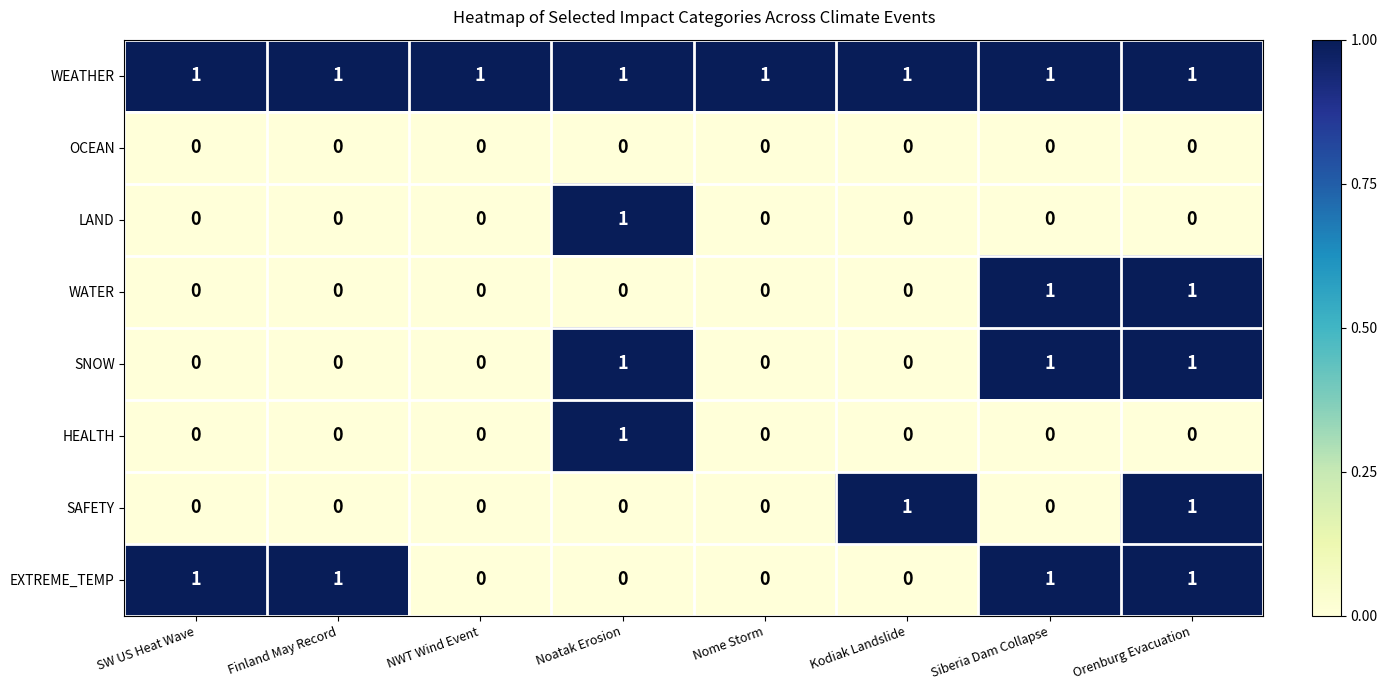

Count the number of data series in this chart.

8